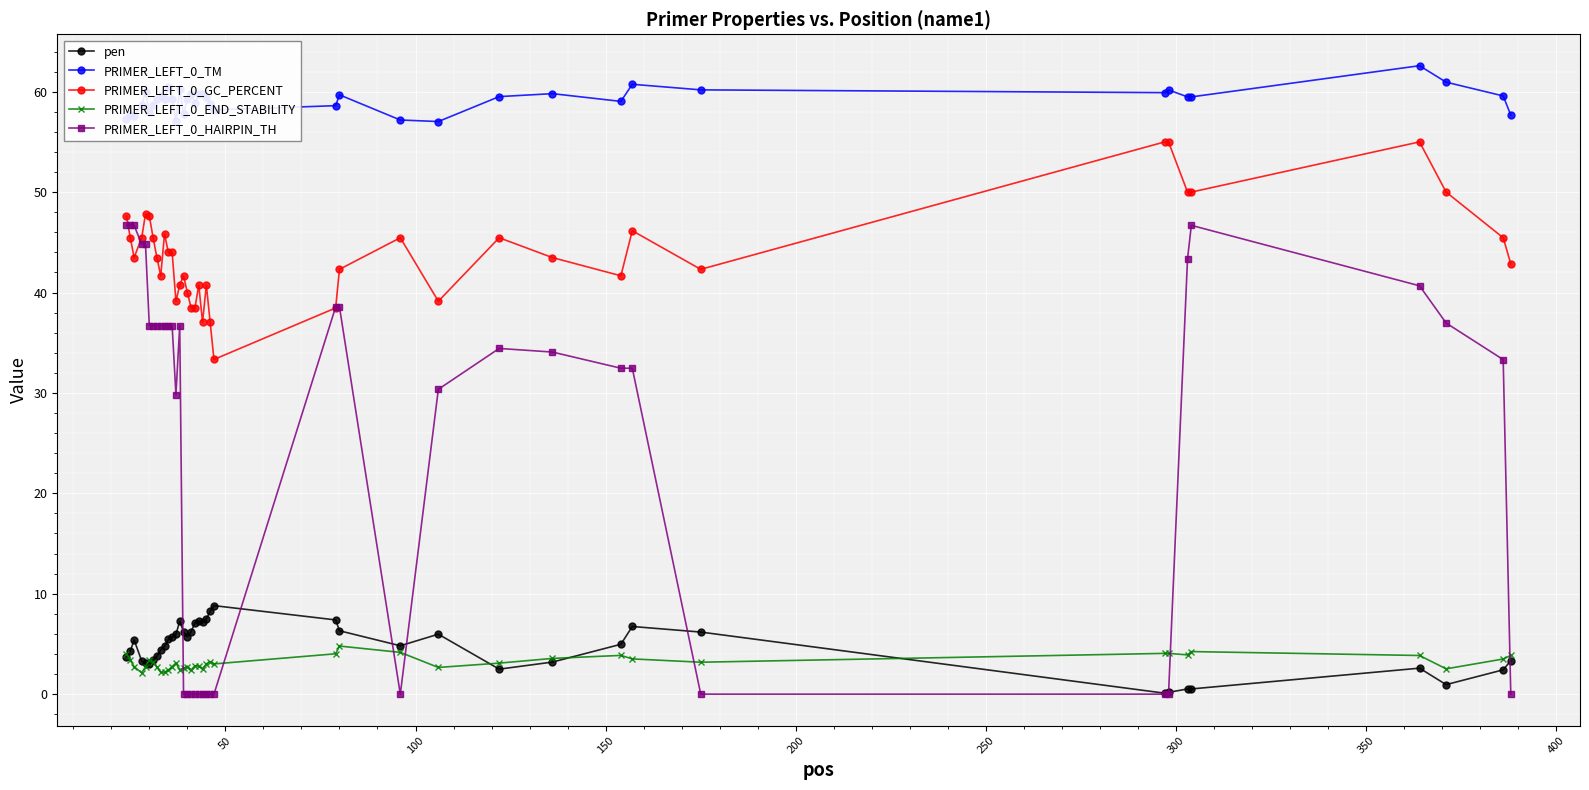

True or false: PRIMER_LEFT_0_END_STABILITY has more than 0 interior local peaks.

True